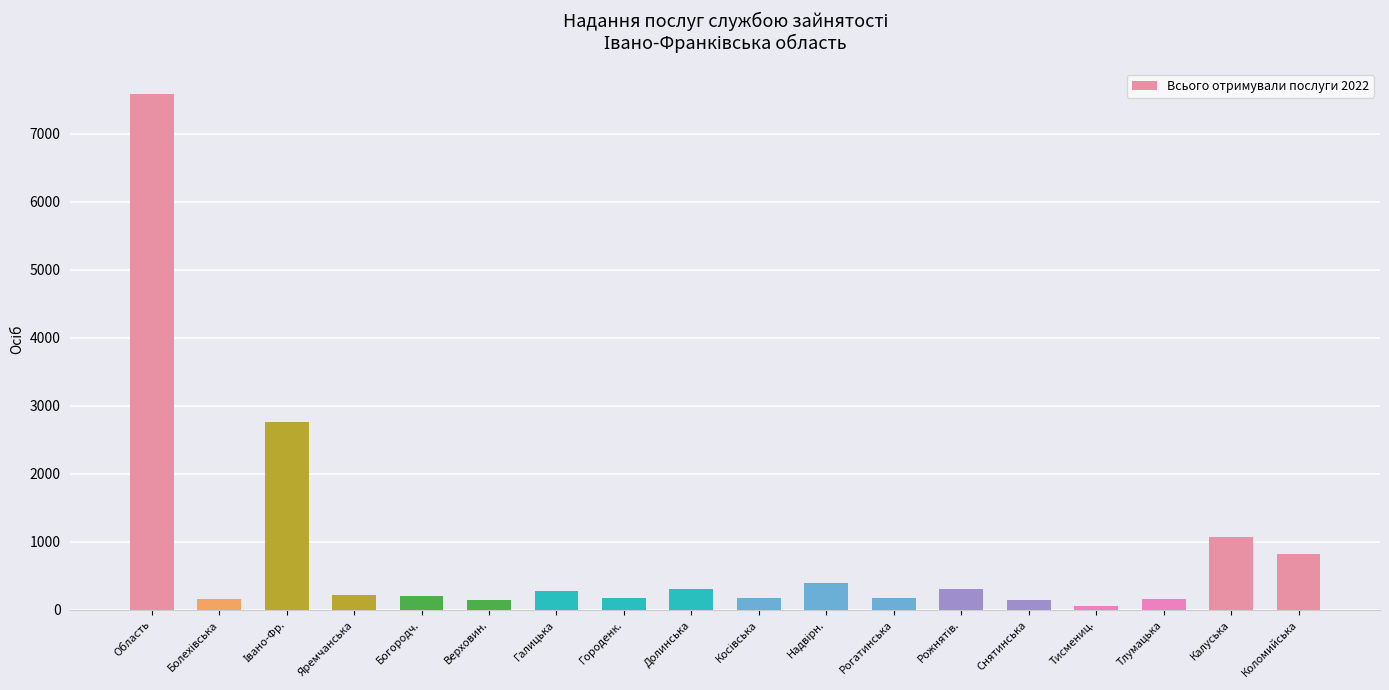

How many categories are shown in the chart?

18